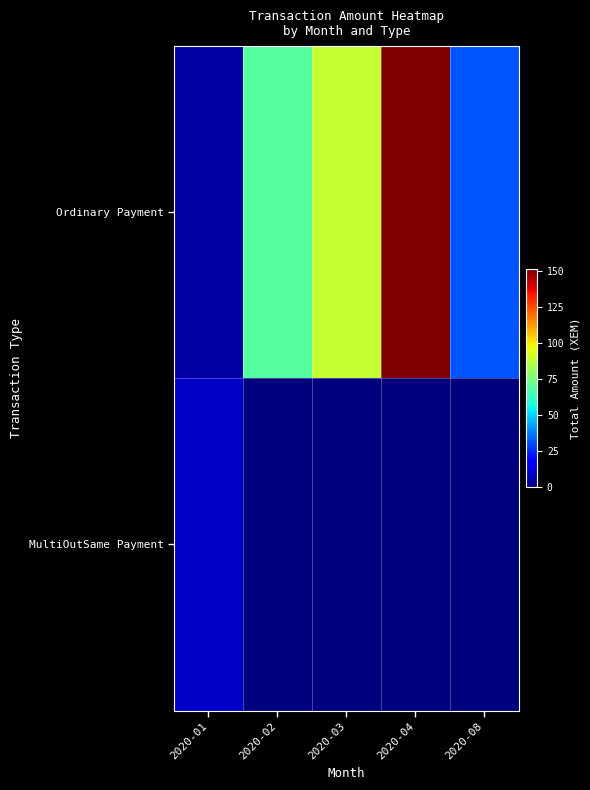

Which series changed the most between 2020-02 and 2020-08?

Ordinary Payment